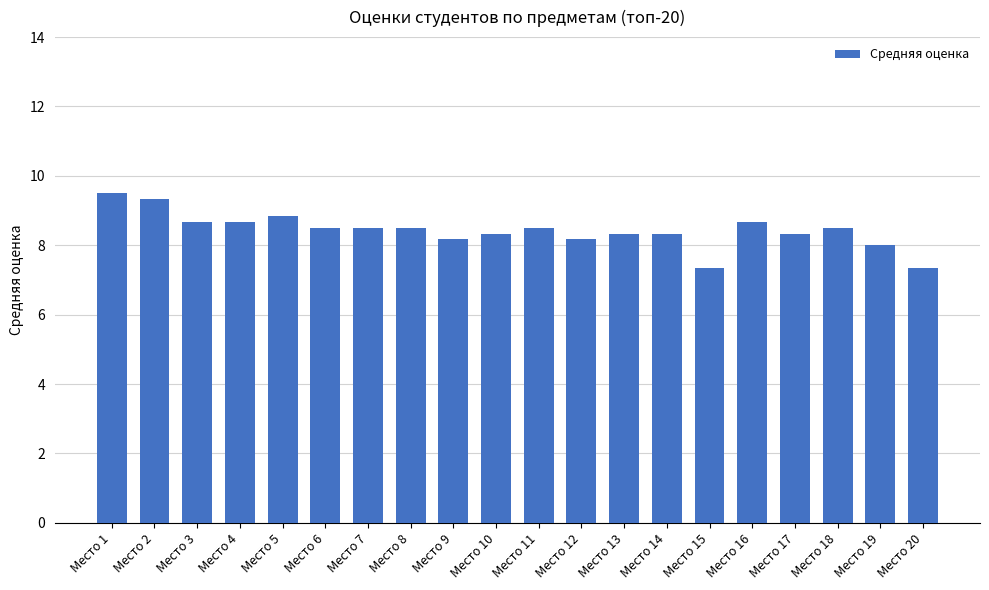

What is the minimum value shown in the chart?

7.3